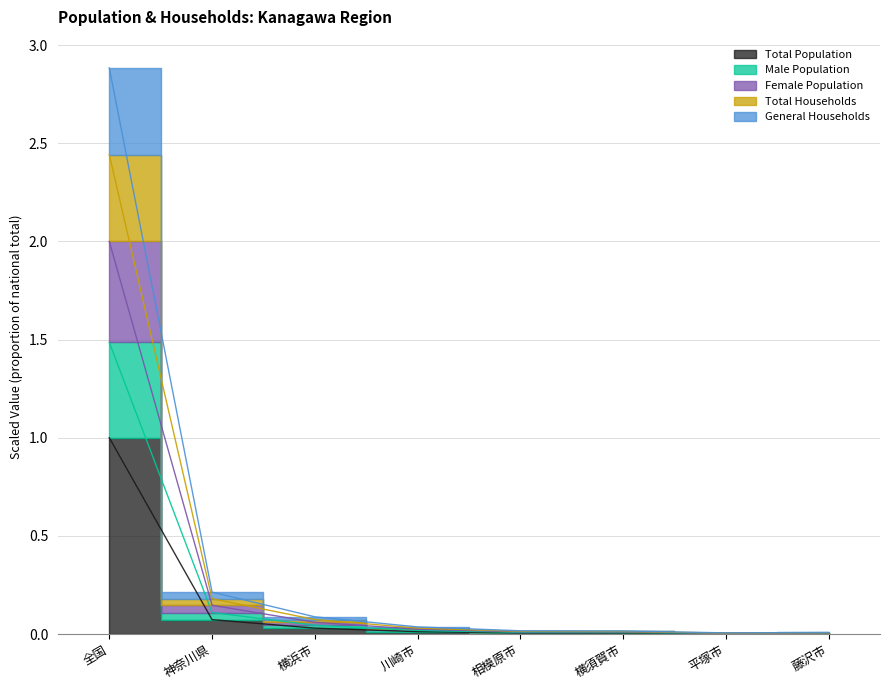

Rank the series at 平塚市 from lowest to highest value.

Total Population, Total Households, Female Population, General Households, Male Population